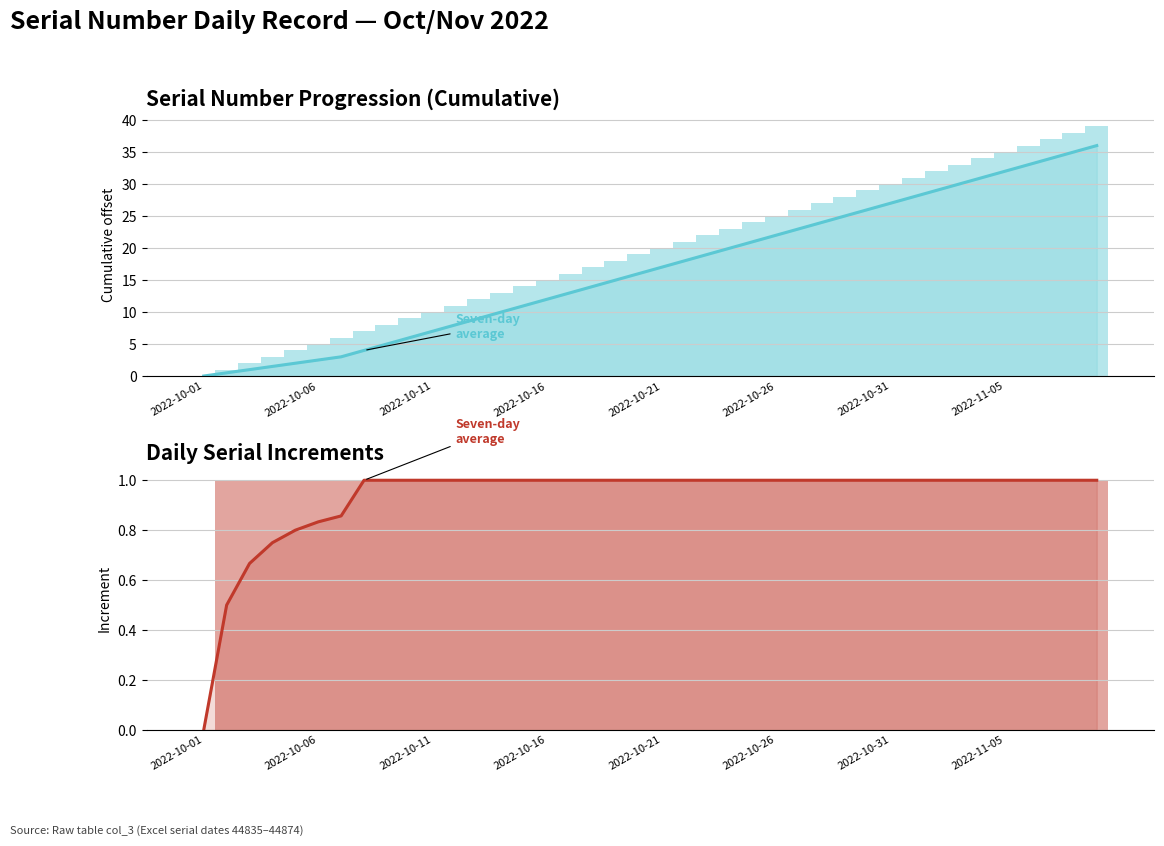

The value of Seven-day average at 24 is 0.4. True or false?

False